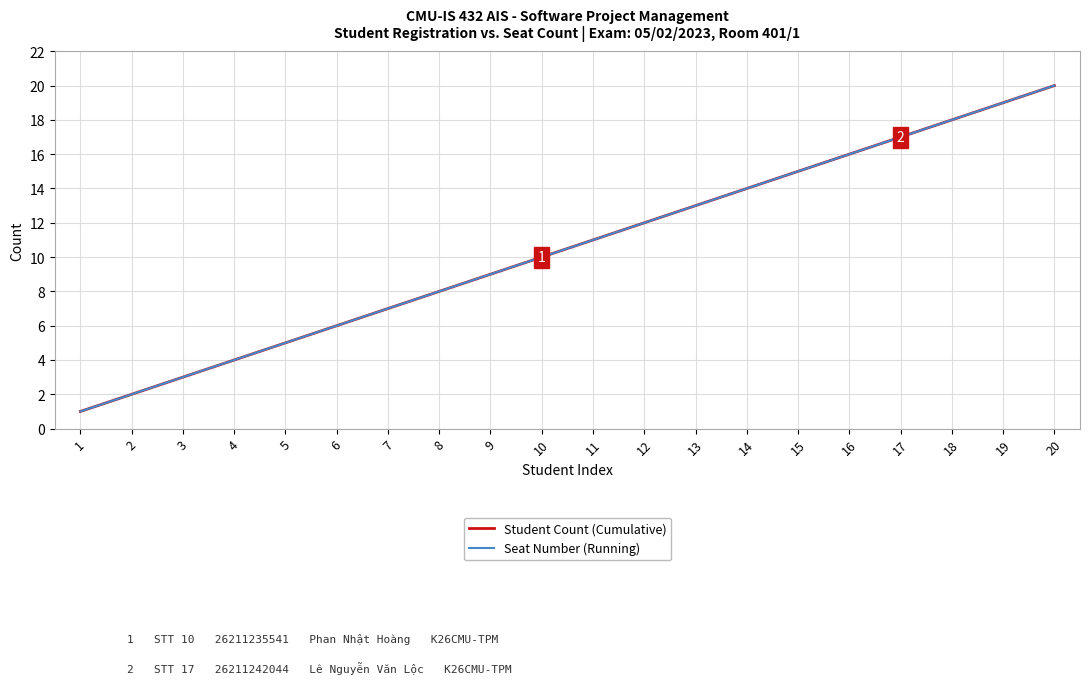

Is this an area chart (filled region under the line)?

No